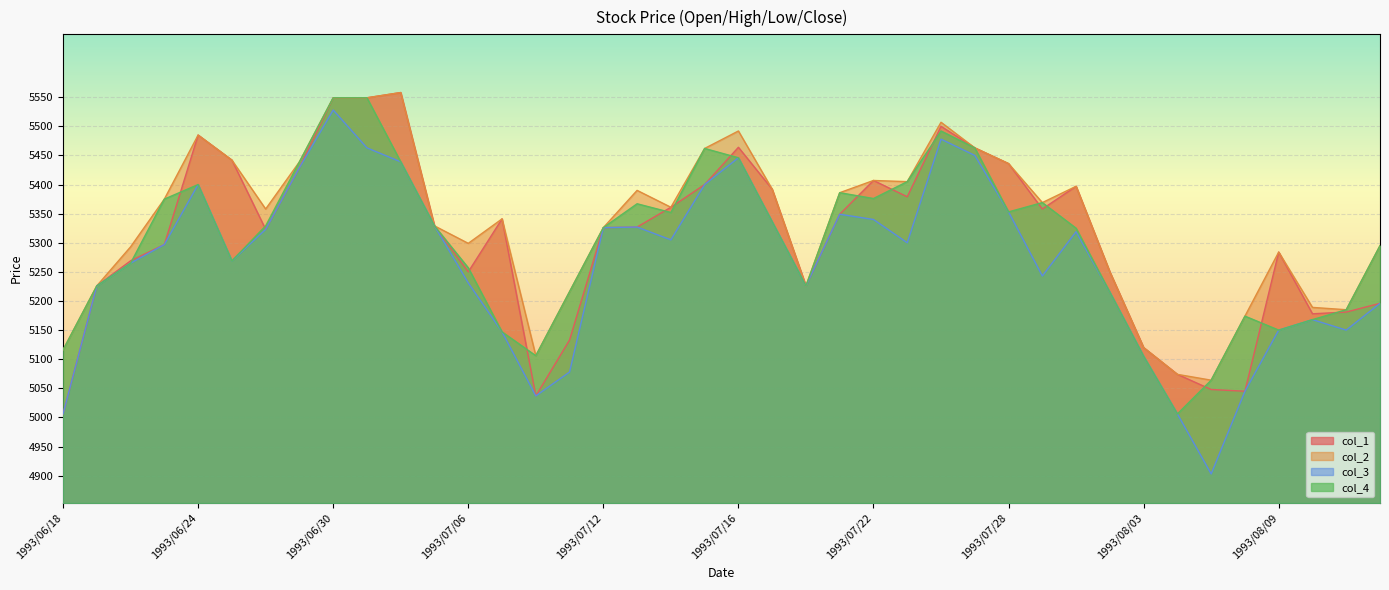

Rank the series at 1993/07/01 from highest to lowest value.

col_1, col_2, col_4, col_3